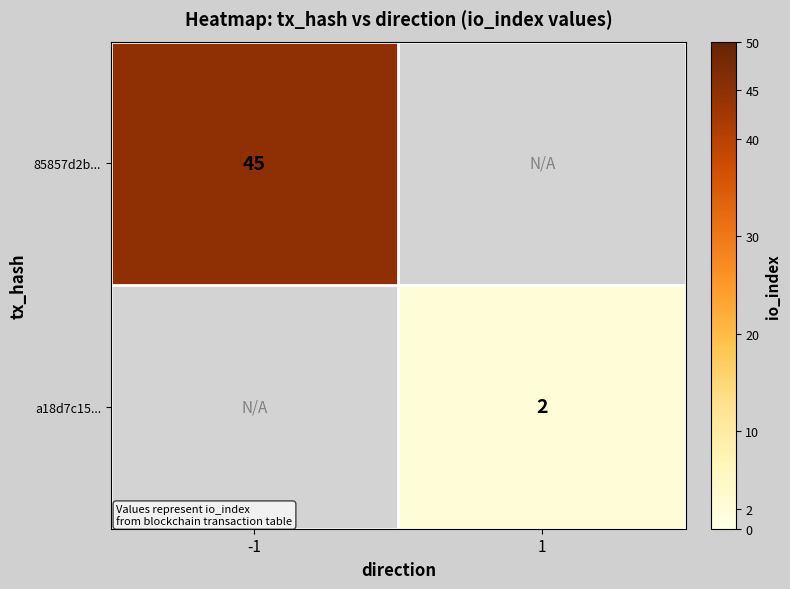

At which category does the chart reach its minimum across all series?

1